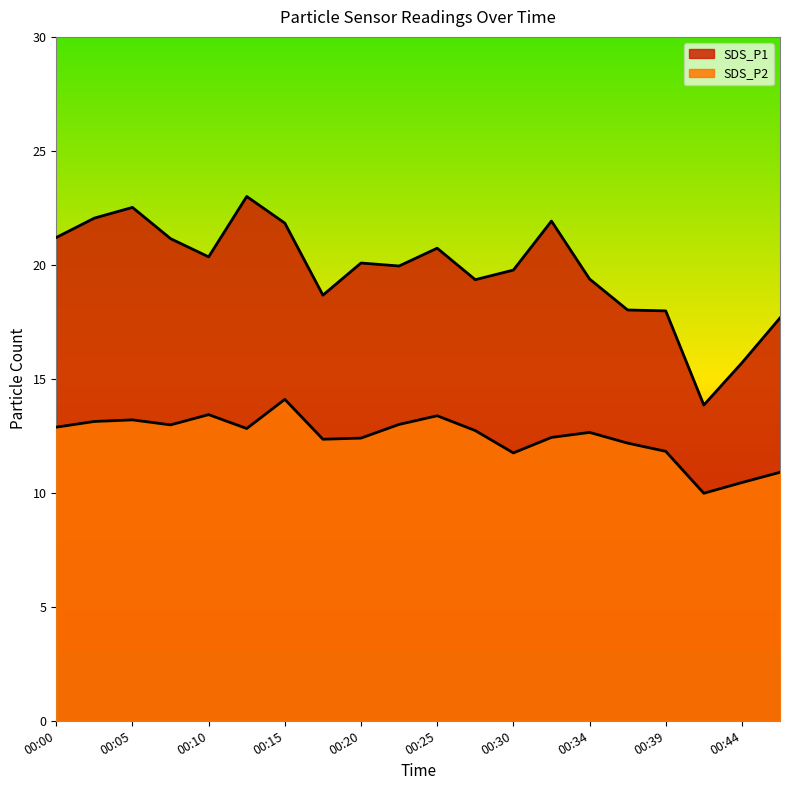

What is the maximum value for SDS_P2?

14.1